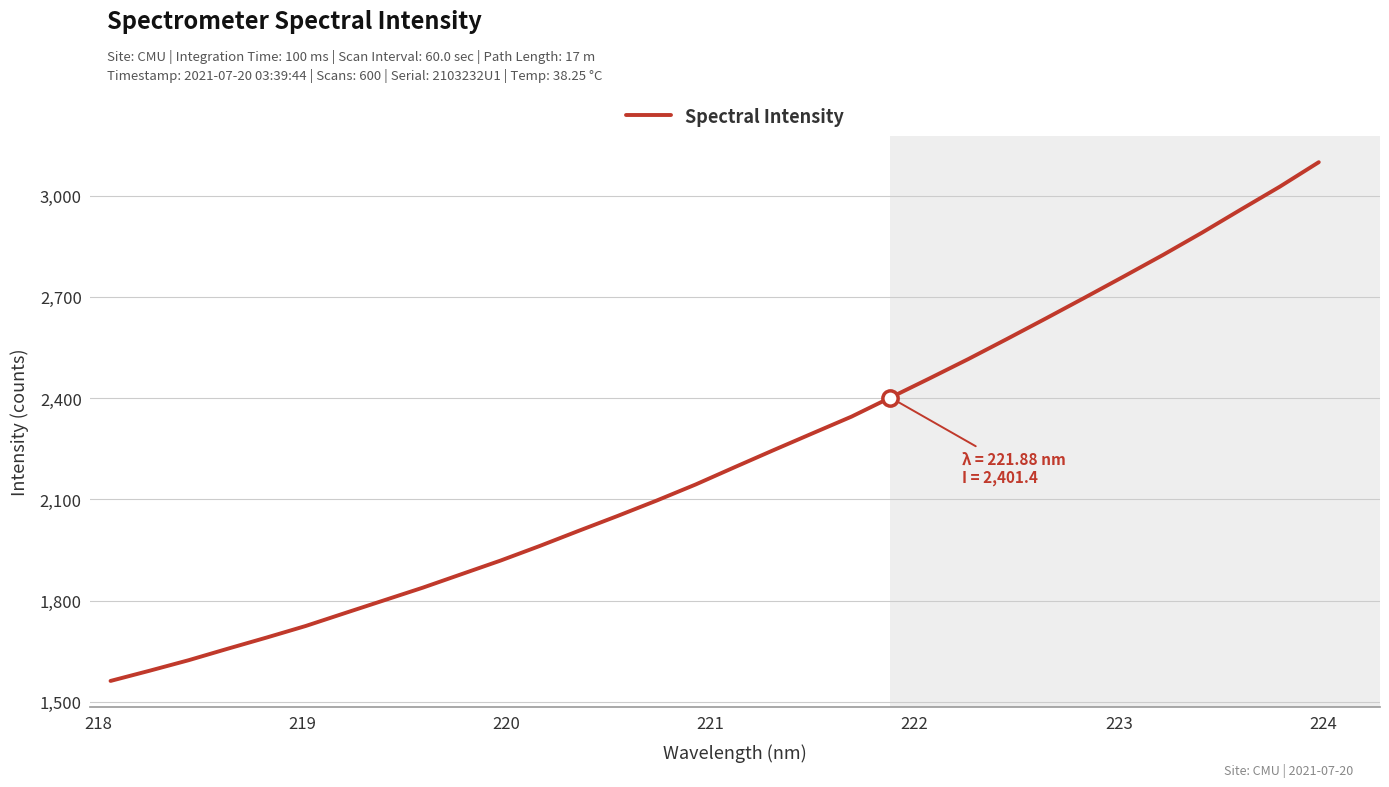

What is the minimum value shown in the chart?

1562.1